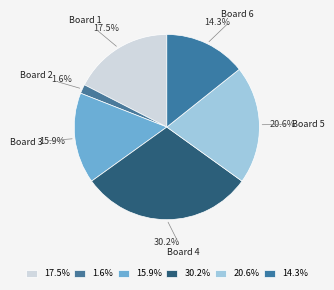

To the nearest percent, what is the difference between the largest and smallest slice percentages?

29%